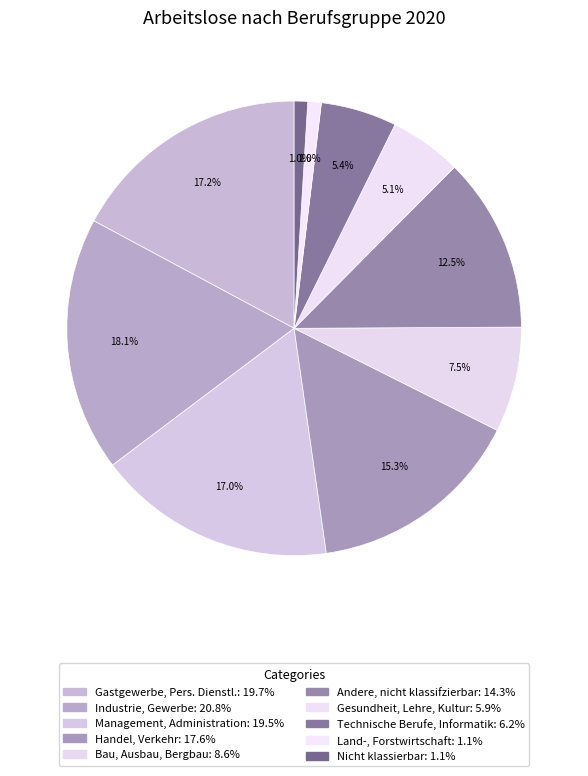

To the nearest percent, what portion does Bau, Ausbau, Bergbau represent?

7%